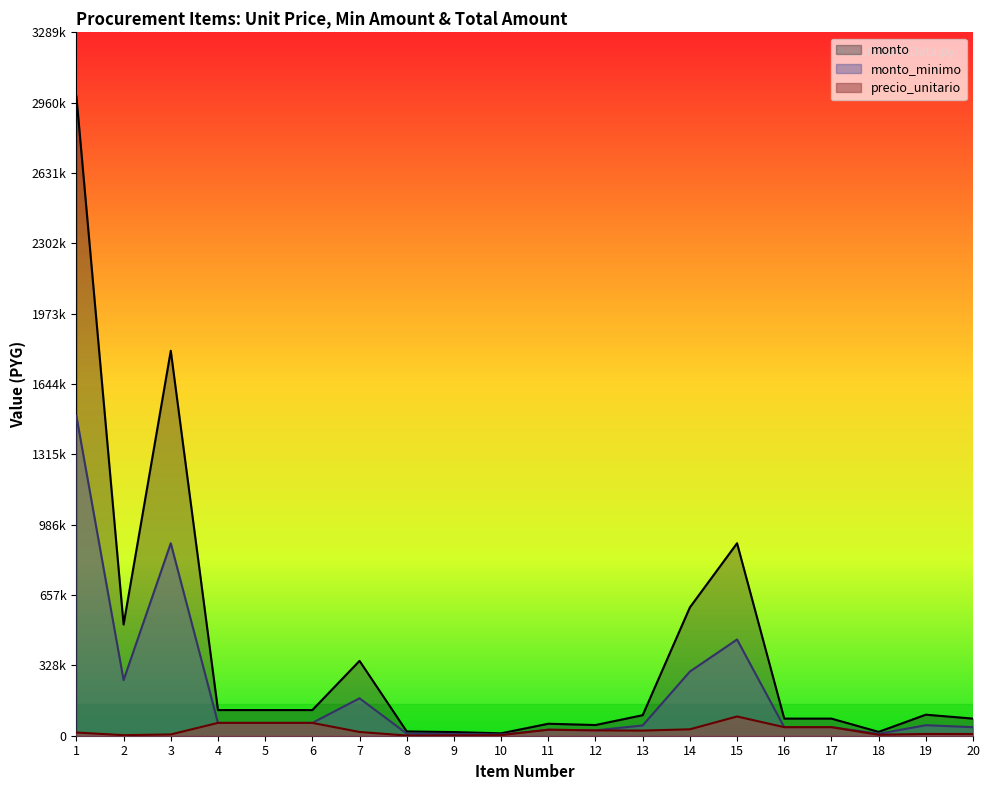

What are all the series names shown in the legend?

monto, monto_minimo, precio_unitario